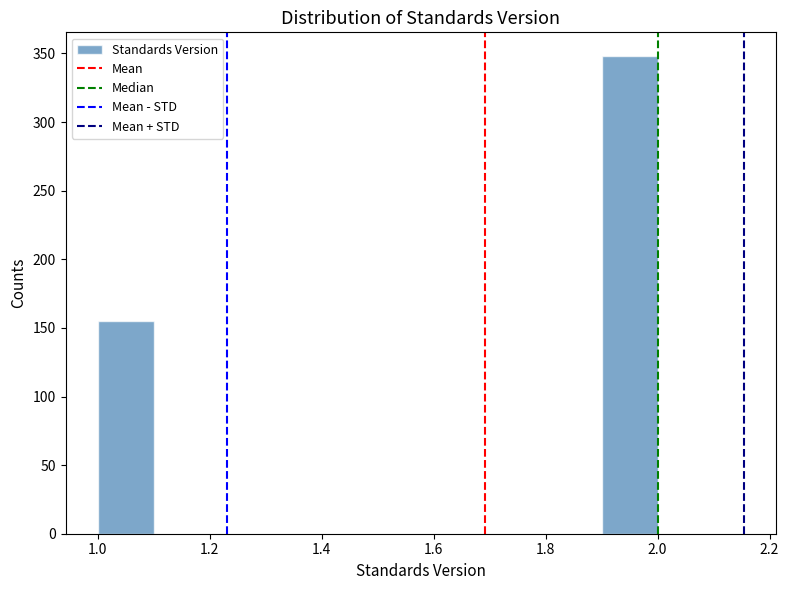

Reading left to right, list every bar in this chart as the range it spans on the x-axis followed by its height. The values are not printed on the chart, so give them approximately, as read against the axis.

1.0 to 1.1: 155
1.1 to 1.2: 0
1.2 to 1.3: 0
1.3 to 1.4: 0
1.4 to 1.5: 0
1.5 to 1.6: 0
1.6 to 1.7: 0
1.7 to 1.8: 0
1.8 to 1.9: 0
1.9 to 2.0: 350